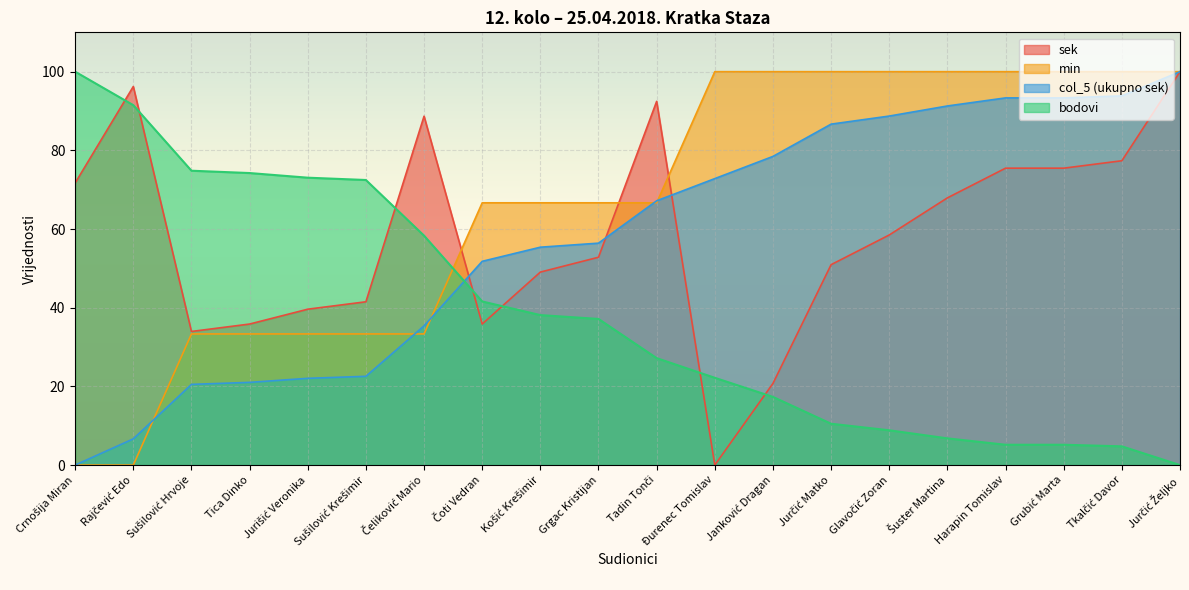

What is the approximate value of bodovi at Čeliković Mario?

58.3